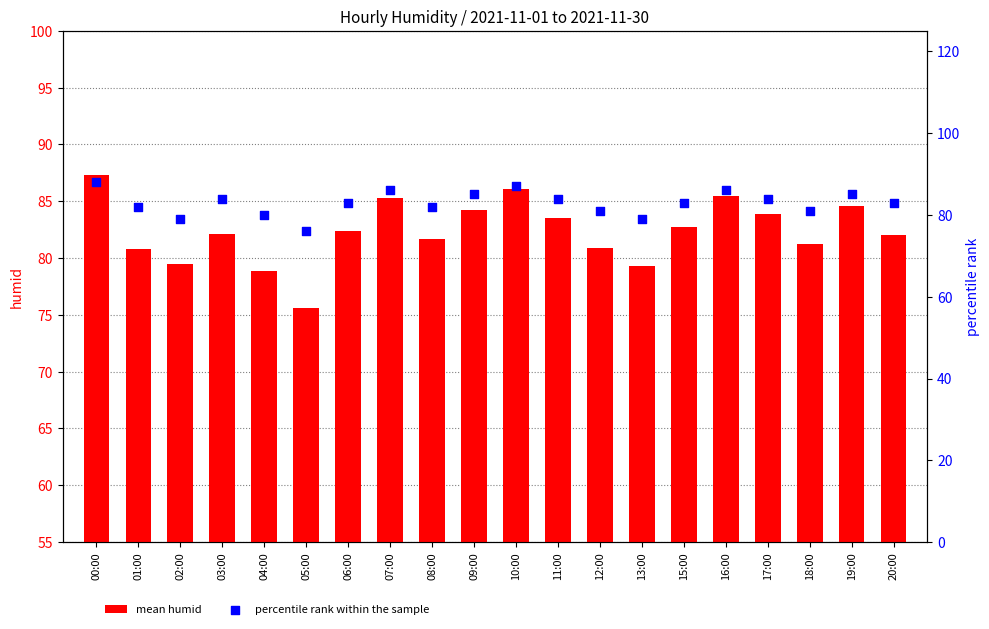

Which series has the largest total across all categories?

percentile rank within the sample